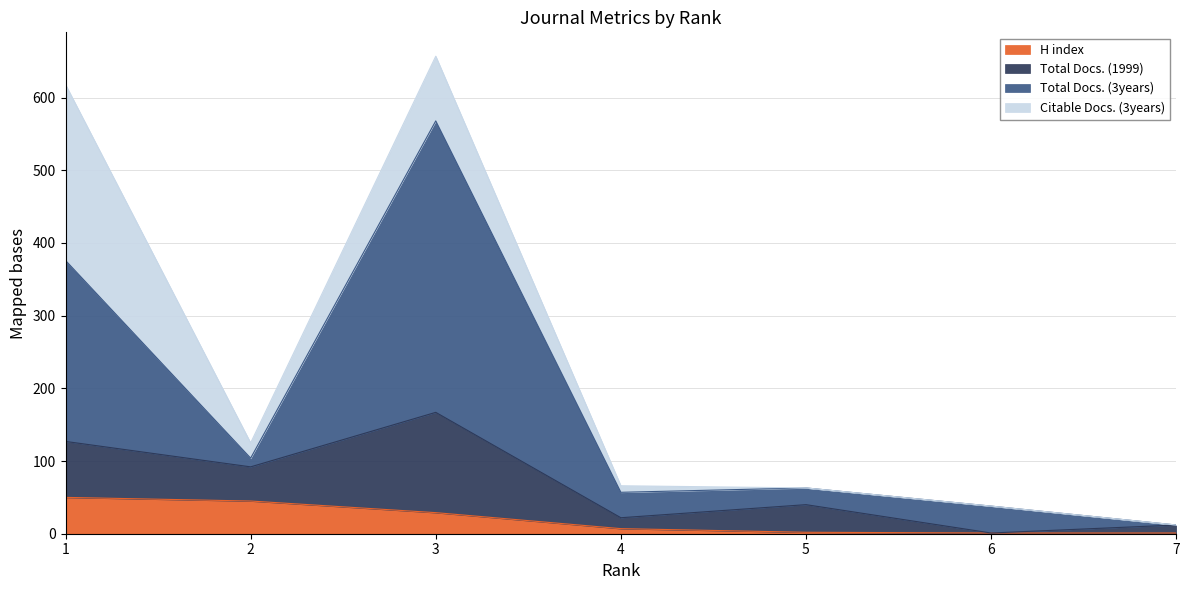

Which series has the widest spread of values?

Total Docs. (3years)